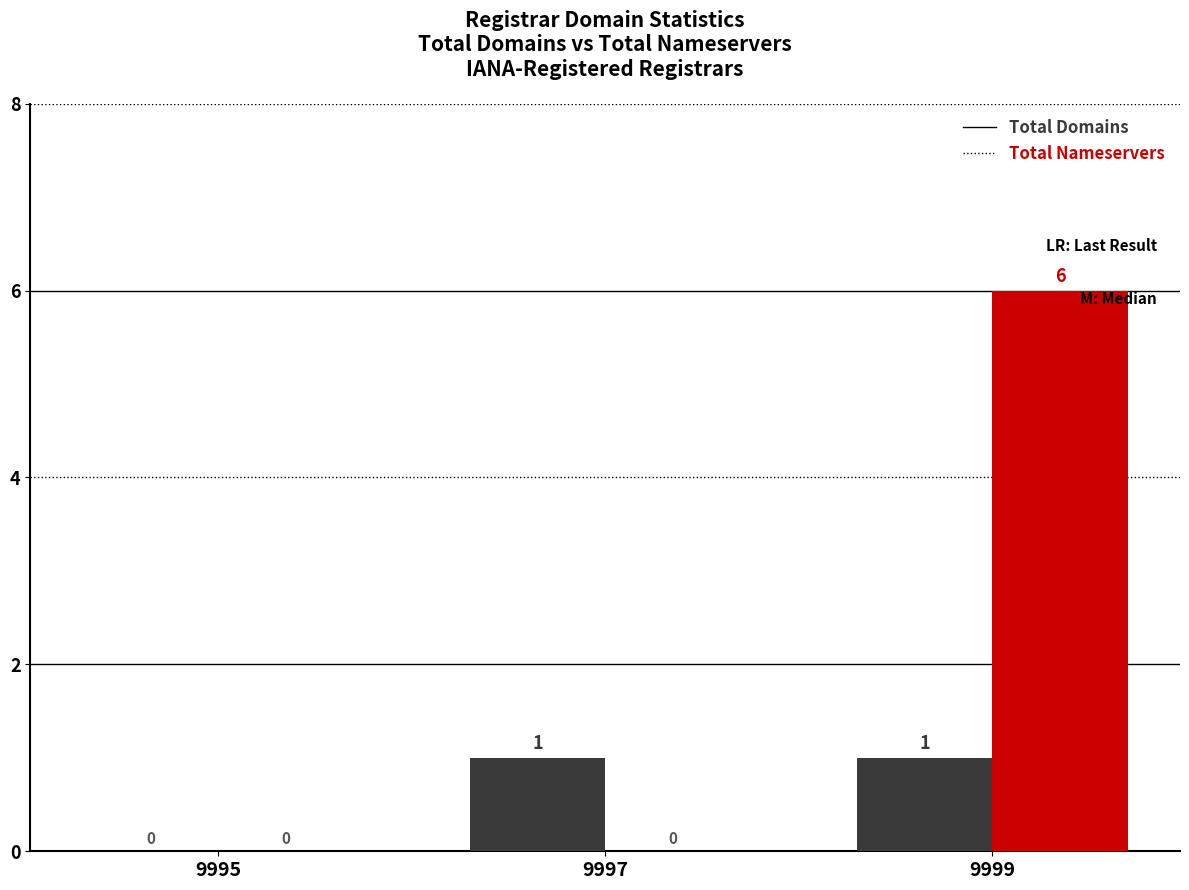

Which label corresponds to the largest value in the chart?

9999